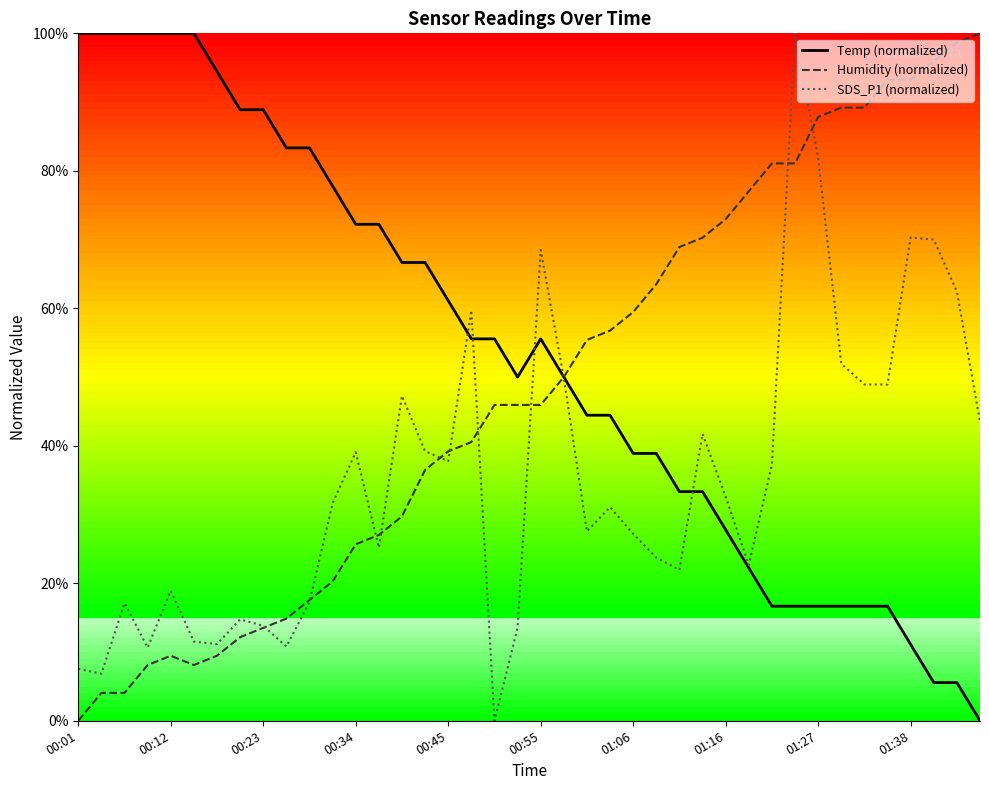

Which label corresponds to the largest value in the chart?

00:01